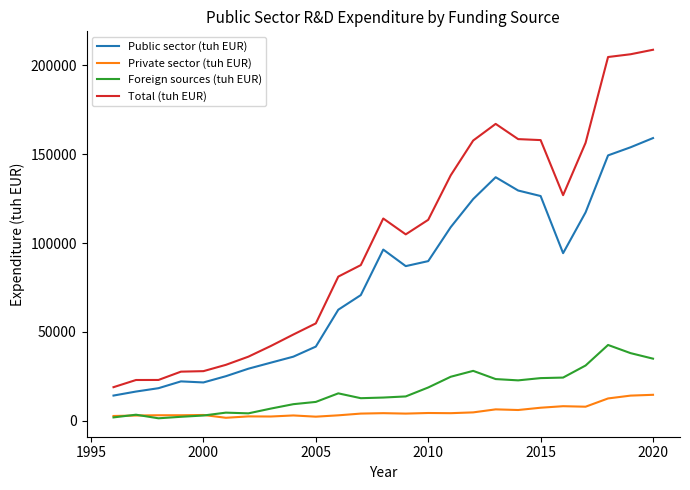

List the series in order of their peak value, lowest first.

Private sector (tuh EUR), Foreign sources (tuh EUR), Public sector (tuh EUR), Total (tuh EUR)